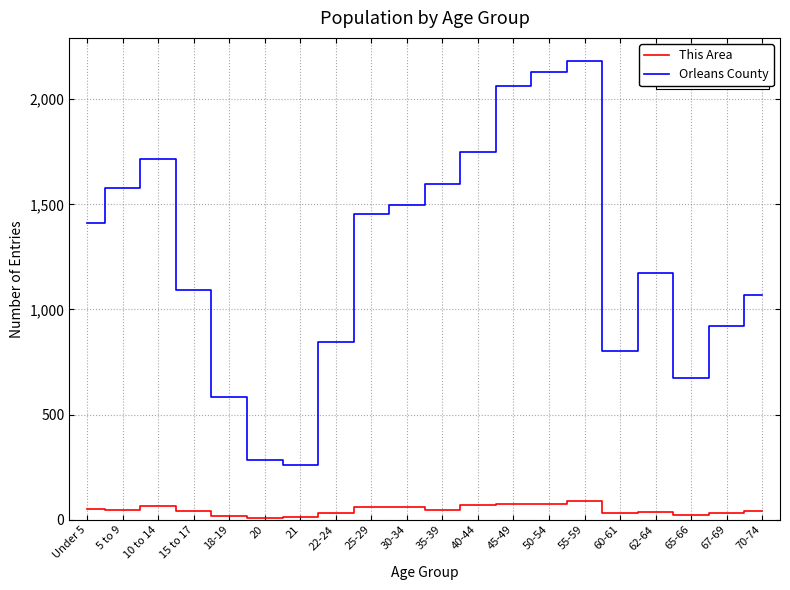

Which series changed the most between Under 5 and 22-24?

Orleans County